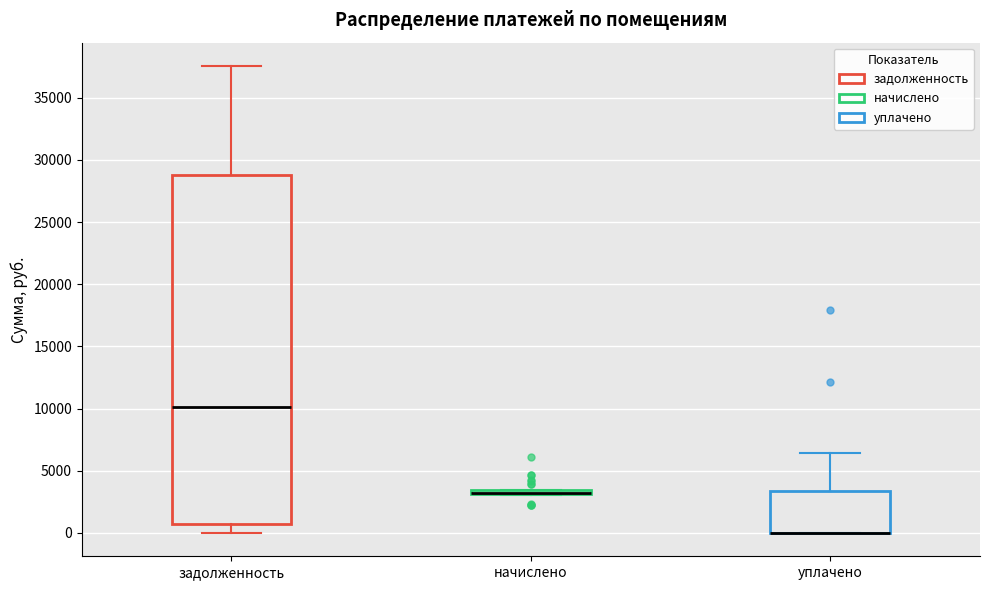

Where is the lower edge of the box for уплачено on the y-axis? The values are not printed on the chart, so give them approximately, as read against the axis.

0